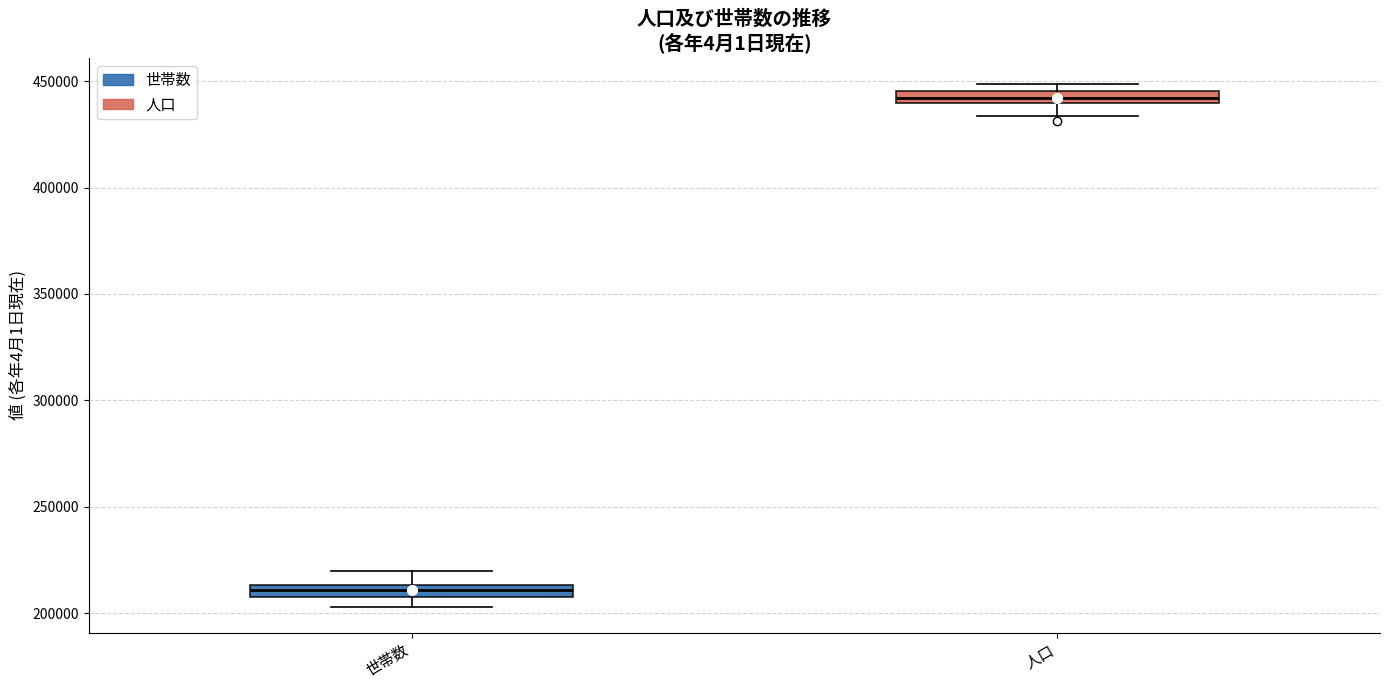

Where does the upper whisker of the box for 世帯数 end on the y-axis? The values are not printed on the chart, so give them approximately, as read against the axis.

220000